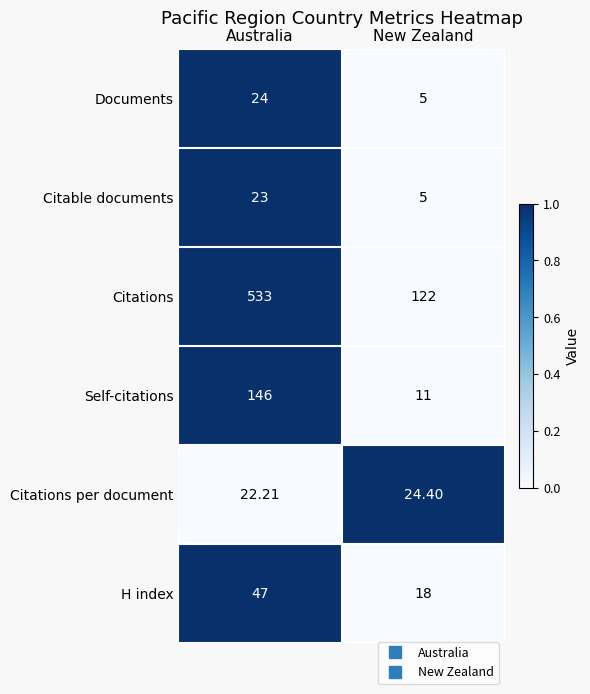

How many distinct data groups are displayed?

6